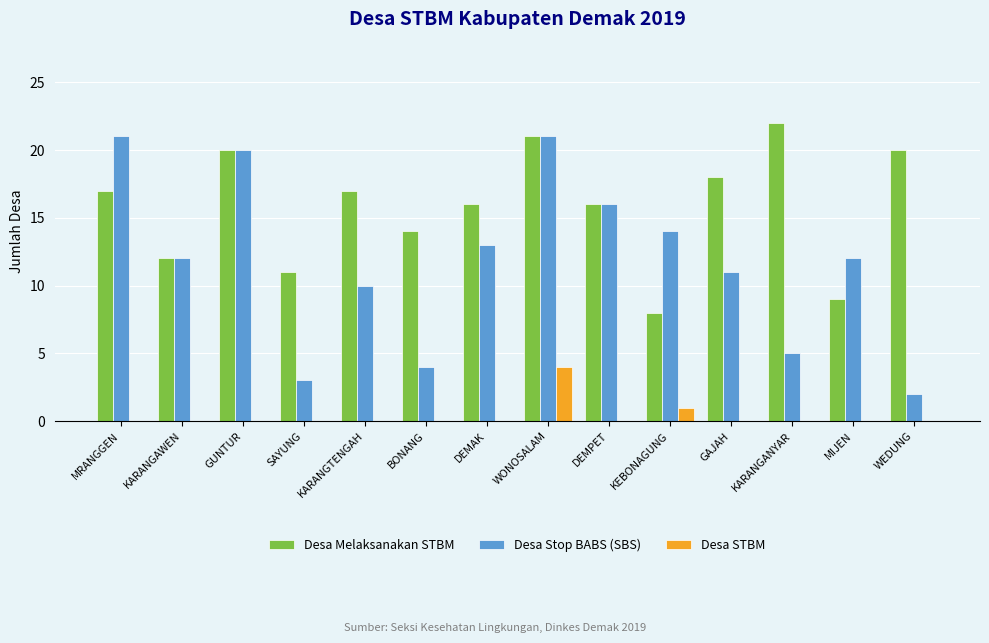

Between MRANGGEN and KEBONAGUNG, which series saw the biggest shift?

Desa Melaksanakan STBM